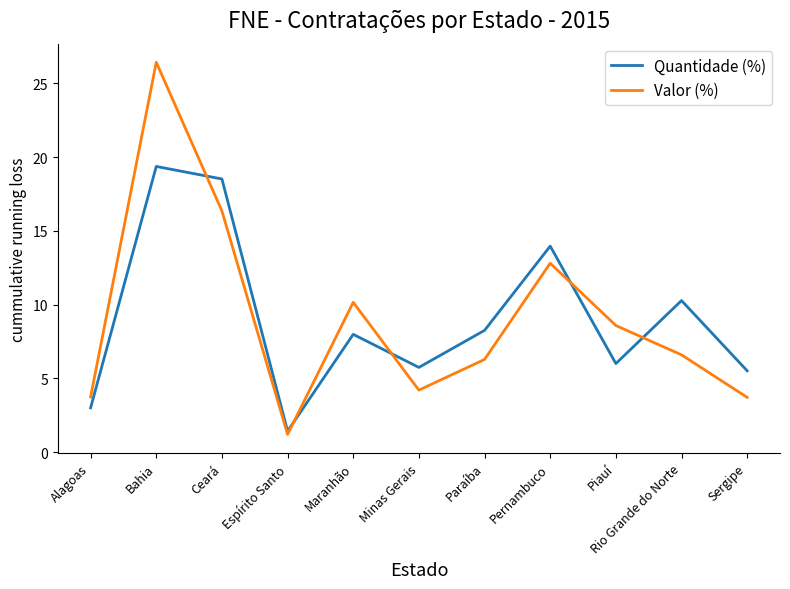

What position from the right is Ceará?

9